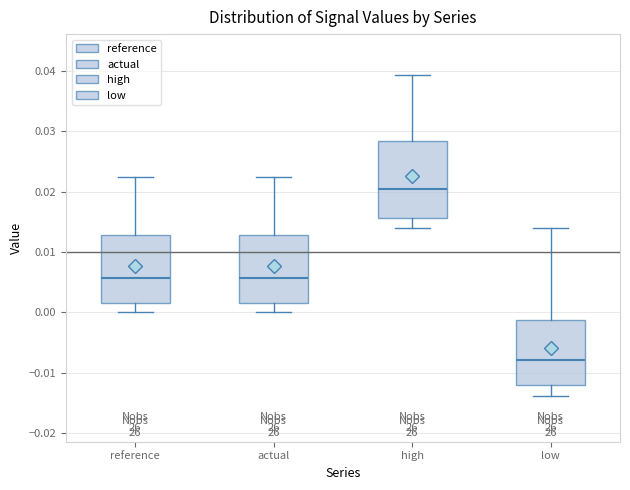

Reading left to right, read every box against the y-axis: the position of its median line, the range the box covers, and the ends of its whiskers. The values are not printed on the chart, so give them approximately, as read against the axis.

reference: median 0.006, box 0.001 to 0.013, whiskers 0.000 to 0.022
actual: median 0.006, box 0.001 to 0.013, whiskers 0.000 to 0.022
high: median 0.020, box 0.016 to 0.028, whiskers 0.014 to 0.039
low: median -0.008, box -0.012 to -0.001, whiskers -0.014 to 0.014